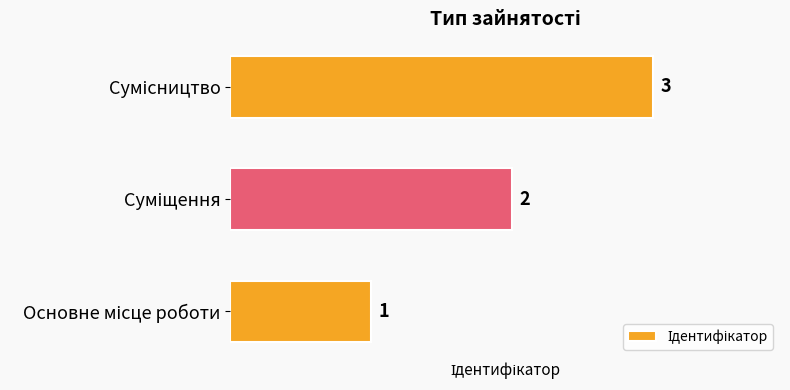

What is the greatest value displayed?

3